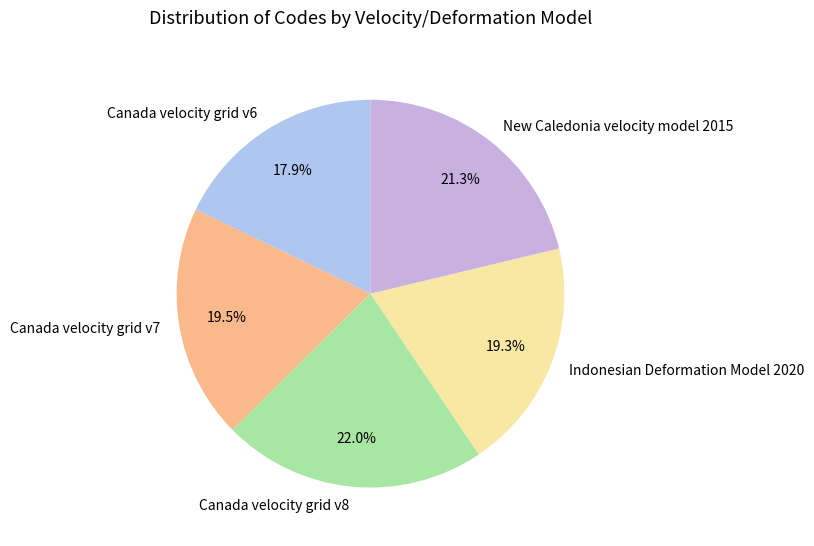

Approximately how many times larger is the value at New Caledonia velocity model 2015 compared to Canada velocity grid v8?

1.0